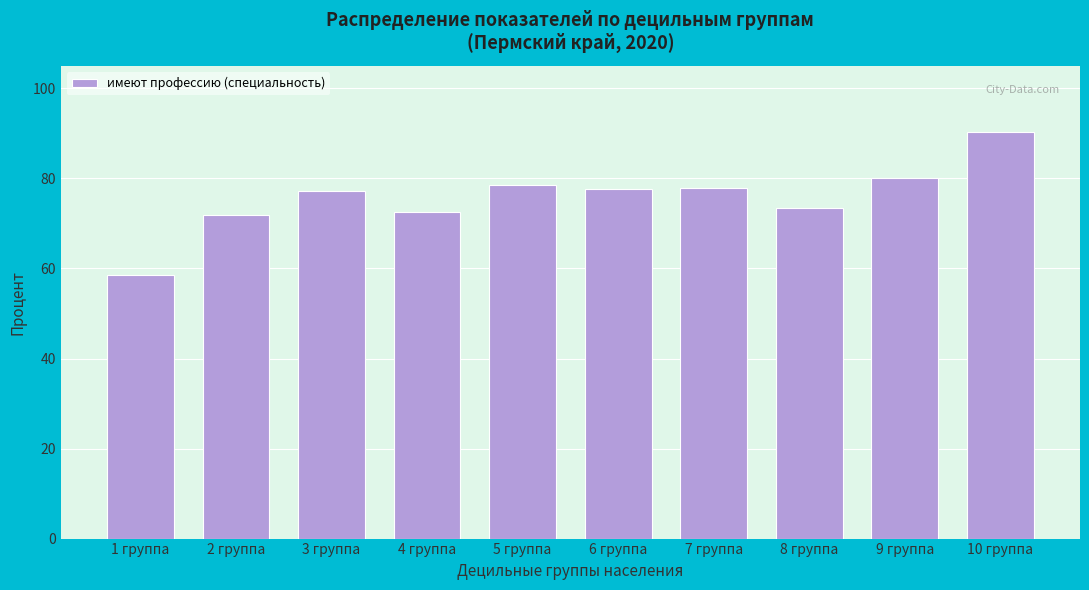

What is the label of the 4th bar from the right?

7 группа